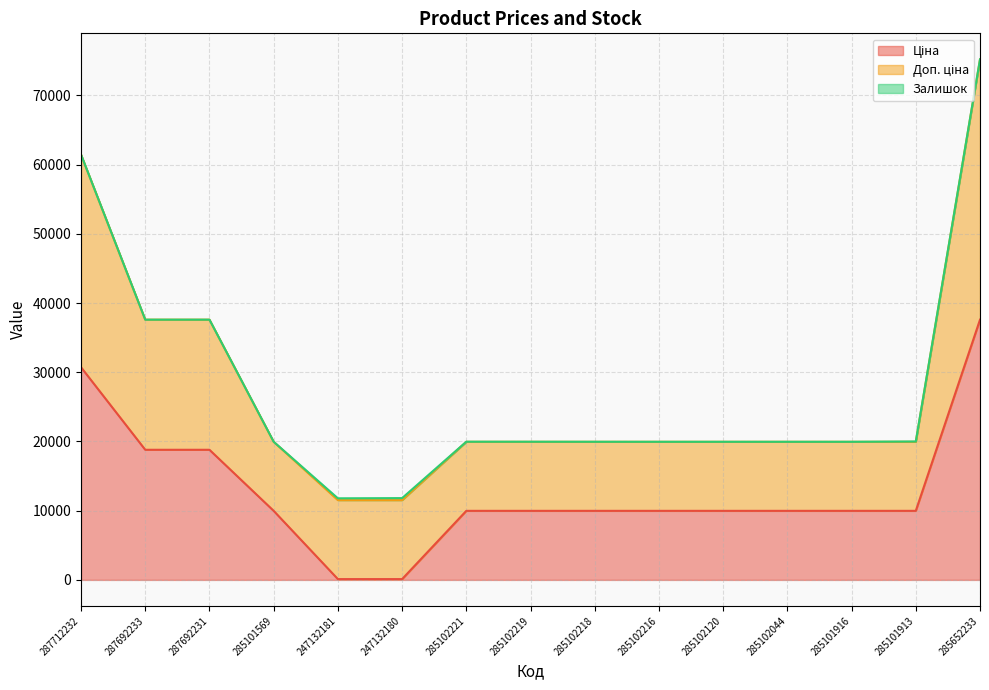

How many values in the Ціна series are below 9974?

2